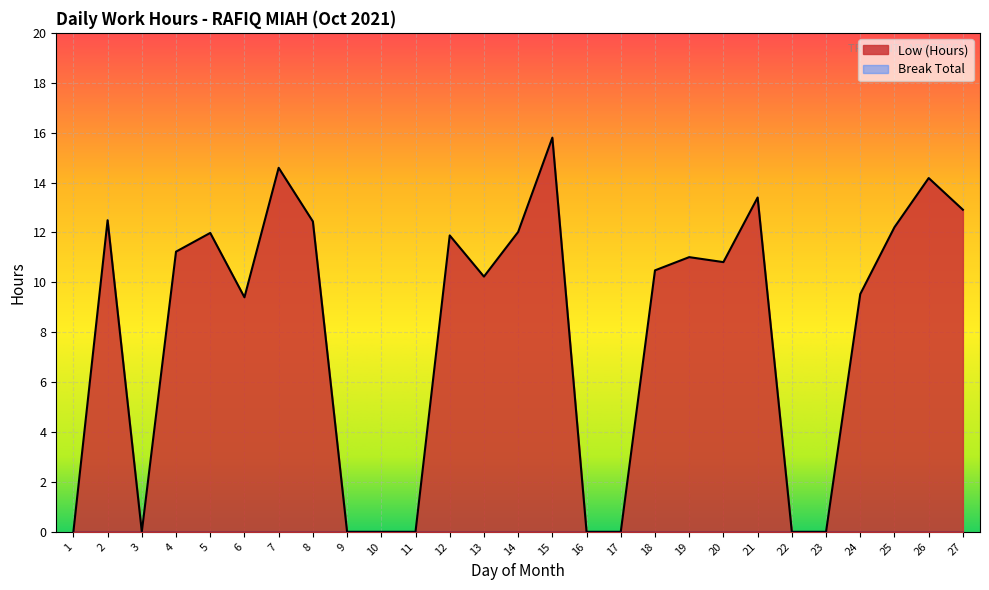

Where is the first local maximum?

2